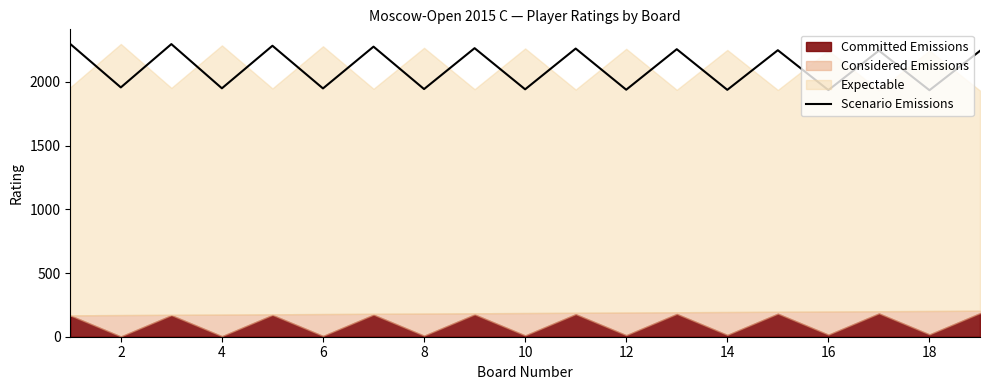

What is the highest value of the Scenario Emissions series?

2298